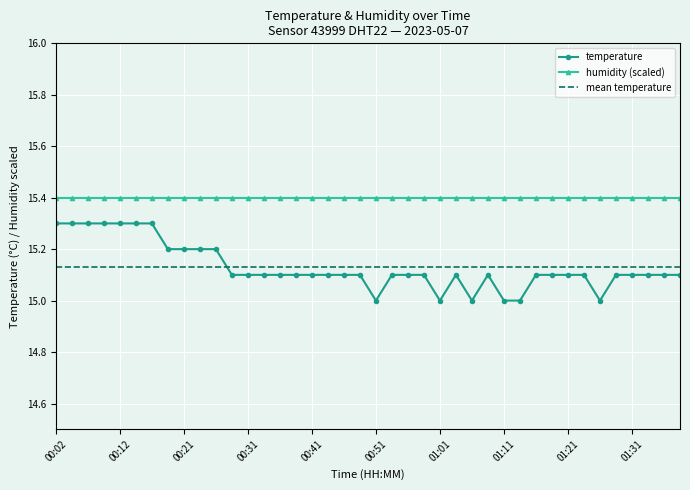

List the series in order of their peak value, highest first.

humidity (scaled), temperature, mean temperature